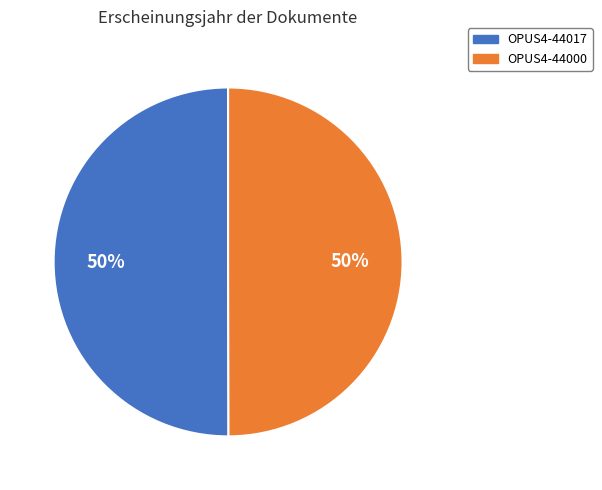

Combined, do OPUS4-44000 and OPUS4-44017 account for over 50%?

Yes